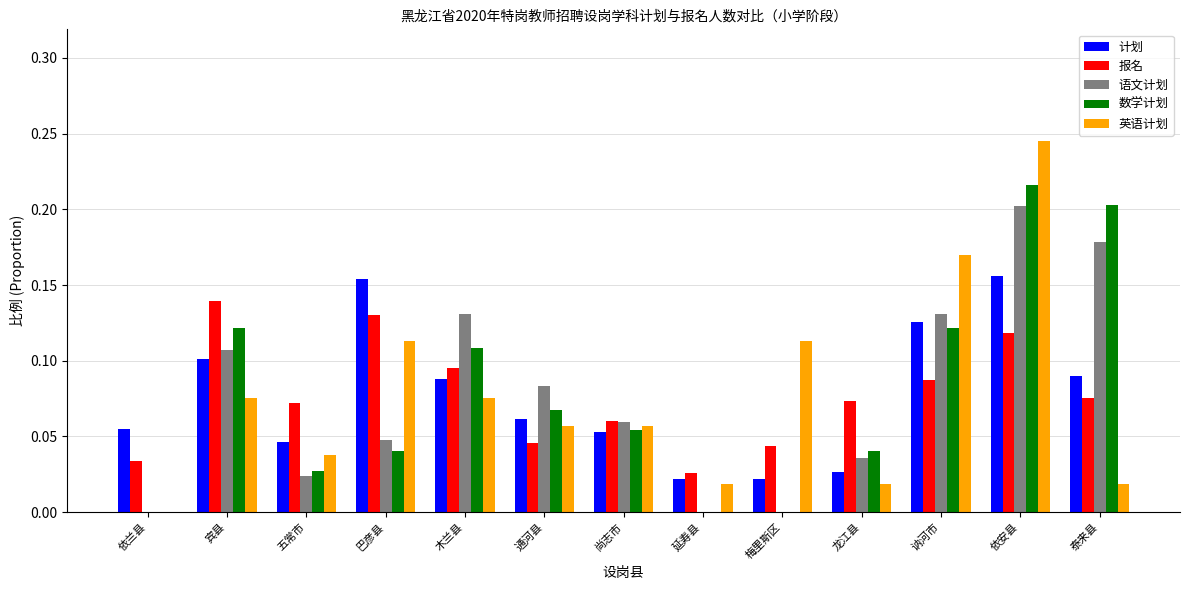

How many groups of bars are there?

13